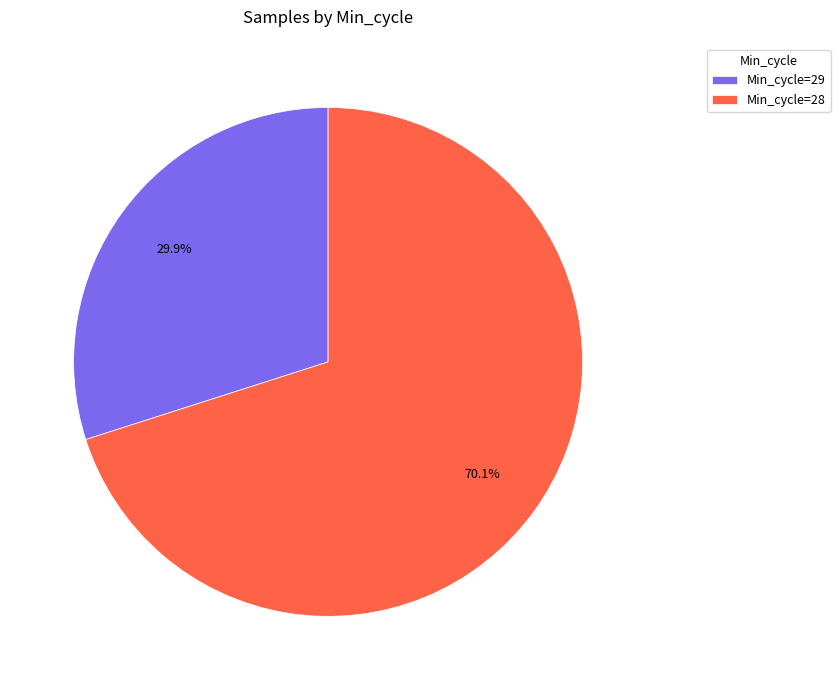

What is the largest slice in the pie chart?

Min_cycle=28